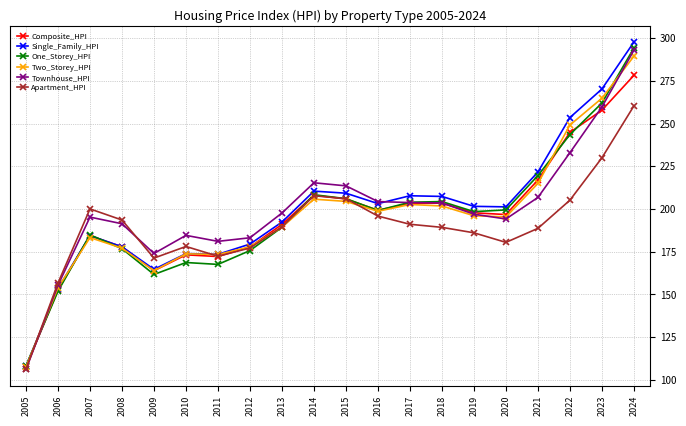

Where is the first local minimum for Single_Family_HPI?

2009